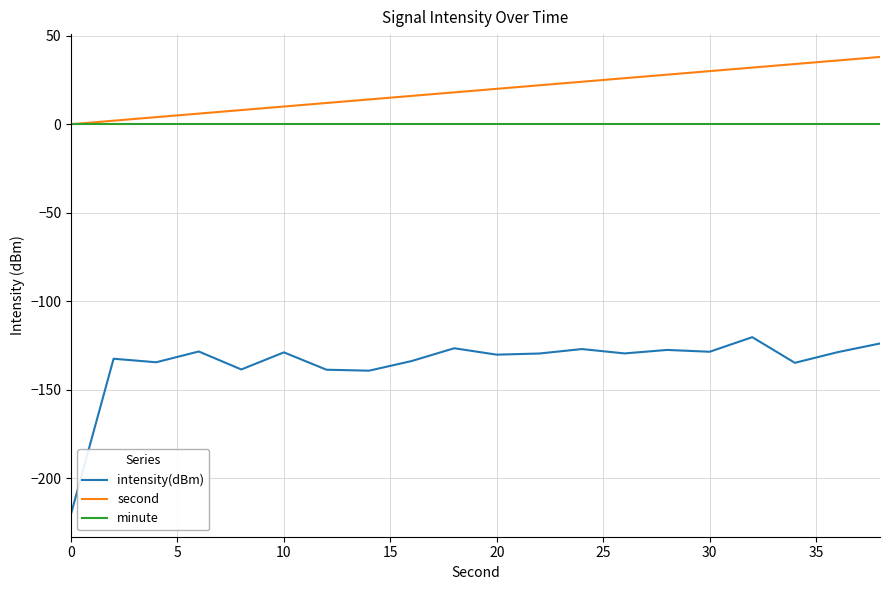

What is the maximum value for second?

38.0